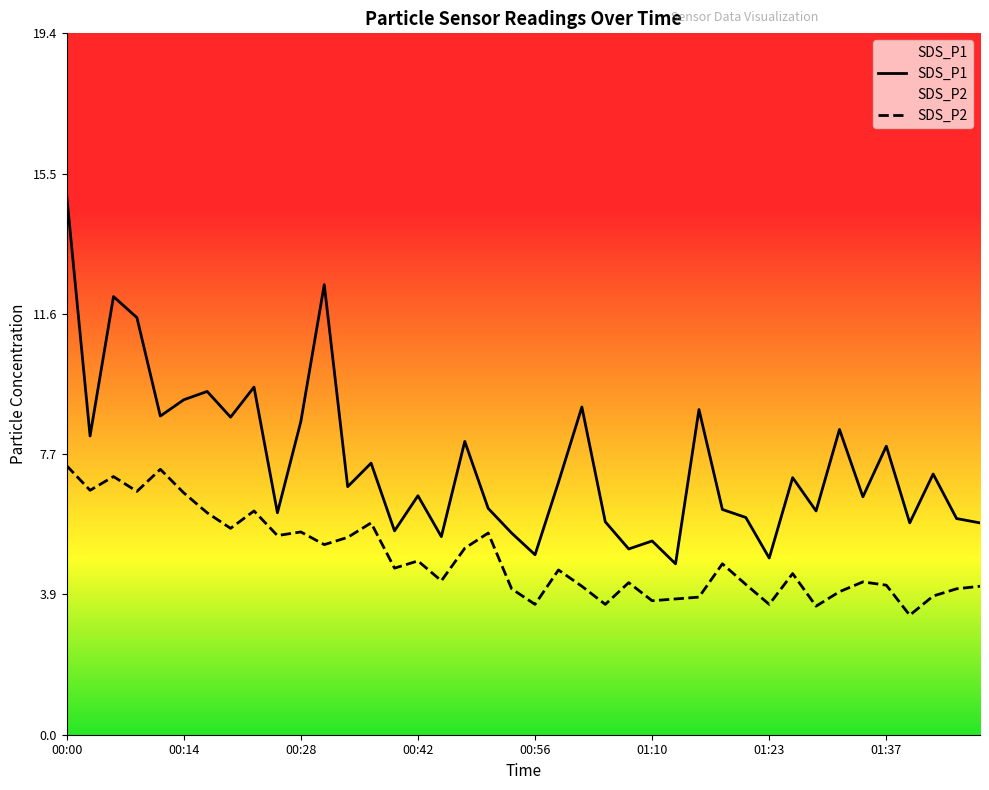

How many lines are shown in the chart?

2